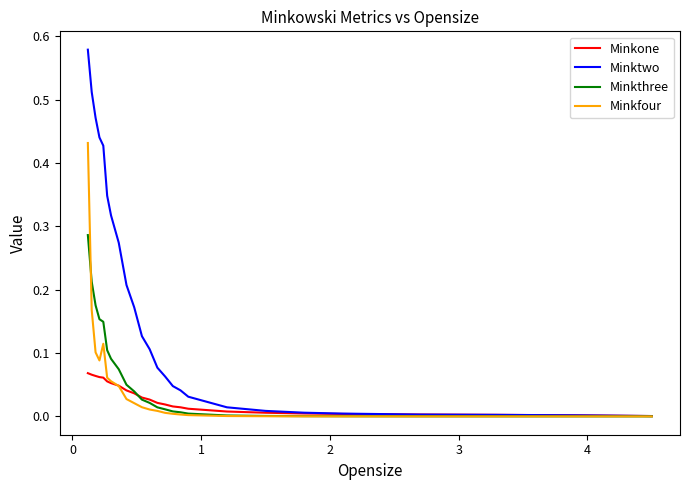

Which series has the largest total across all categories?

Minktwo